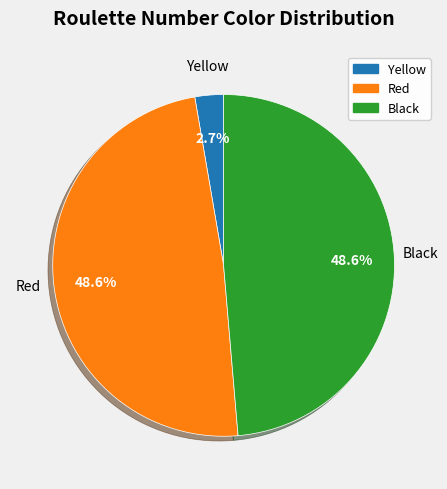

How many slices are in this pie chart?

3